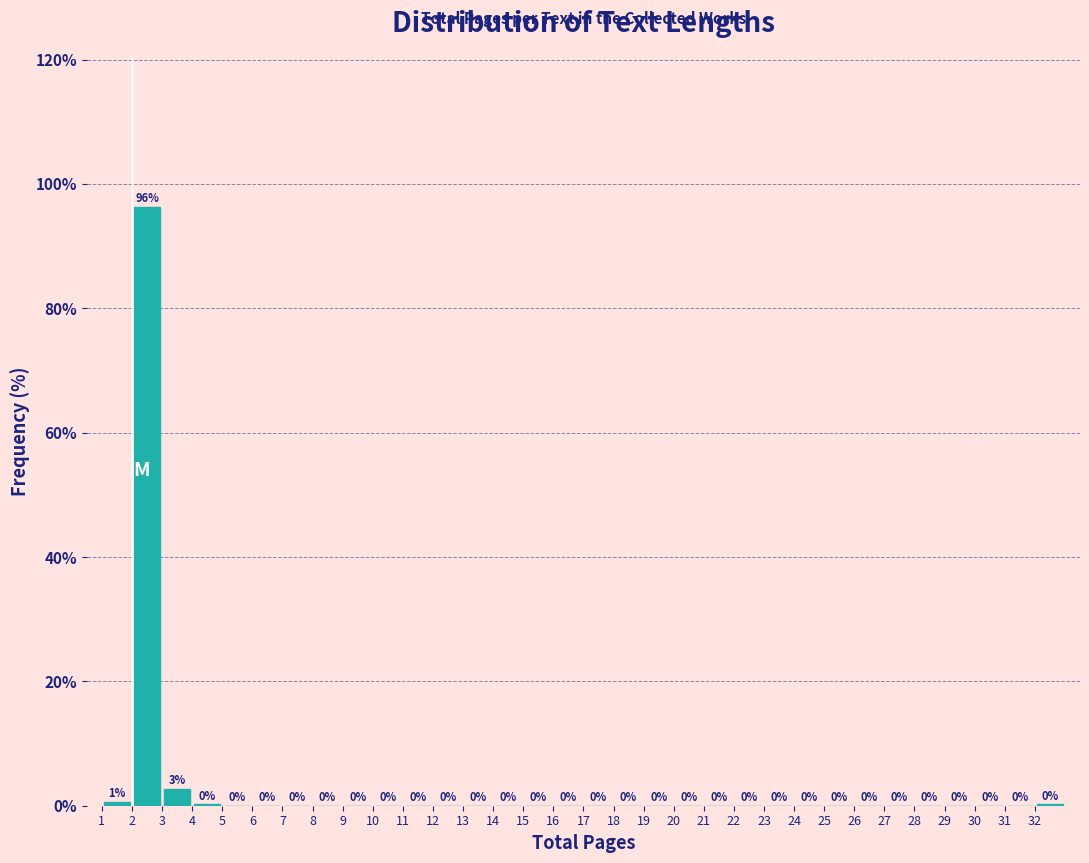

Over which range of the x-axis is the bar tallest?

2 to 3